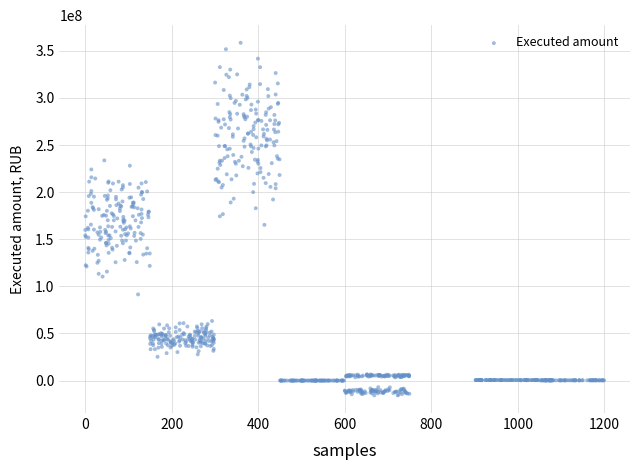

What is the range of X values (max minus min)?

1199.0